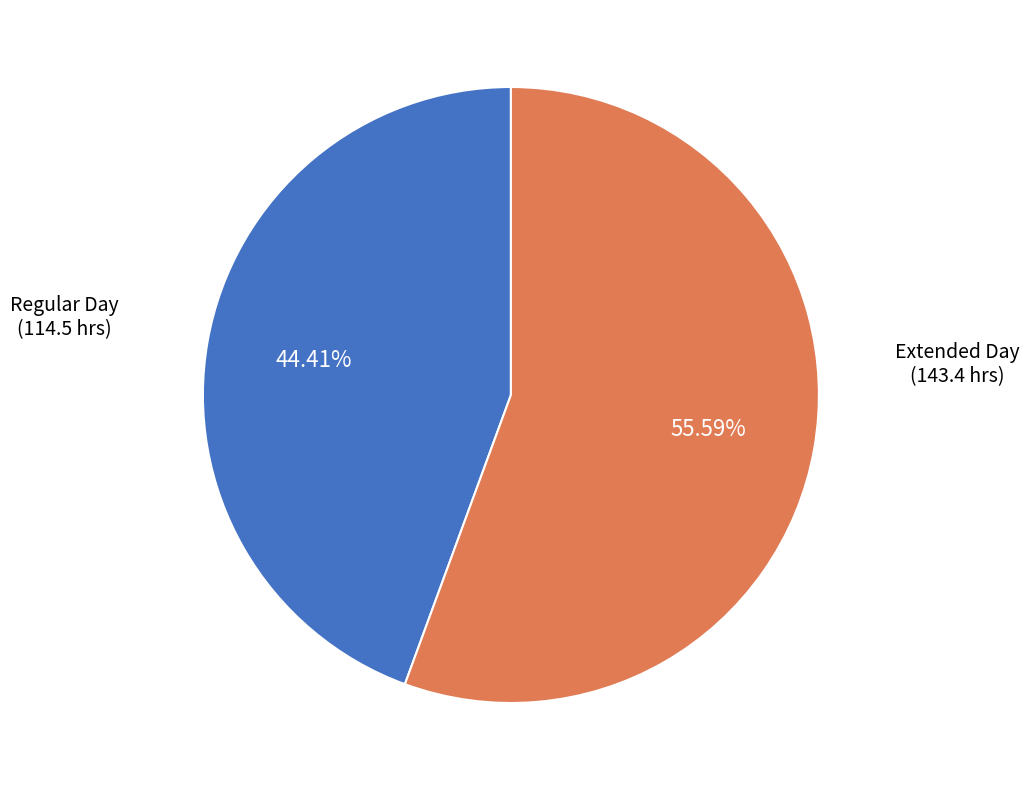

What is the ratio of the value at Regular Day (114.5 hrs) to the value at Extended Day (143.4 hrs)?

0.8